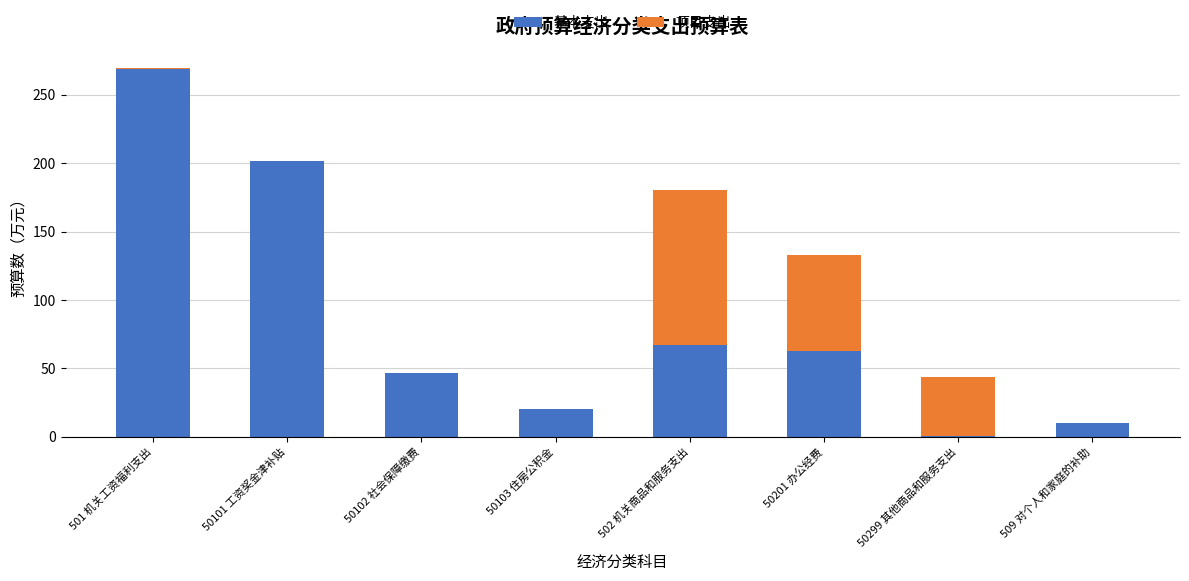

What is the sum of all 基本支出 values?

677.8